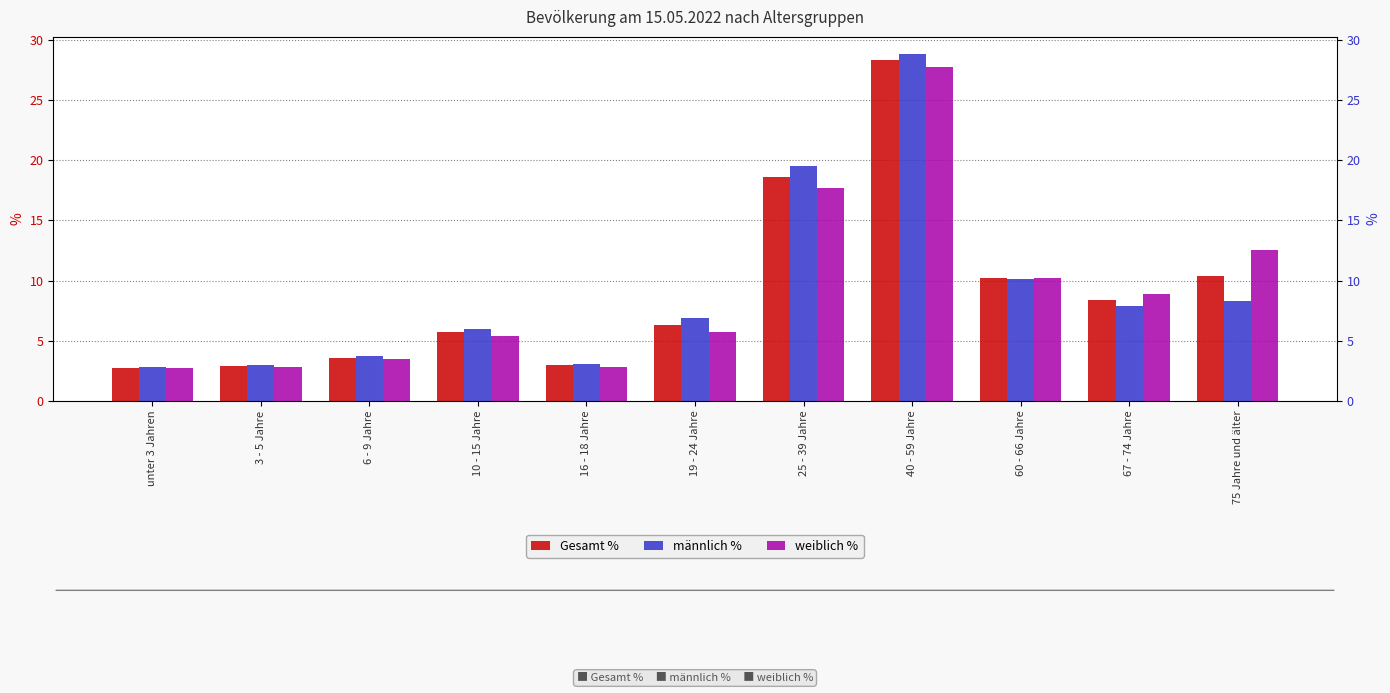

What is the difference between the Gesamt % values at 6 - 9 Jahre and 10 - 15 Jahre?

2.1